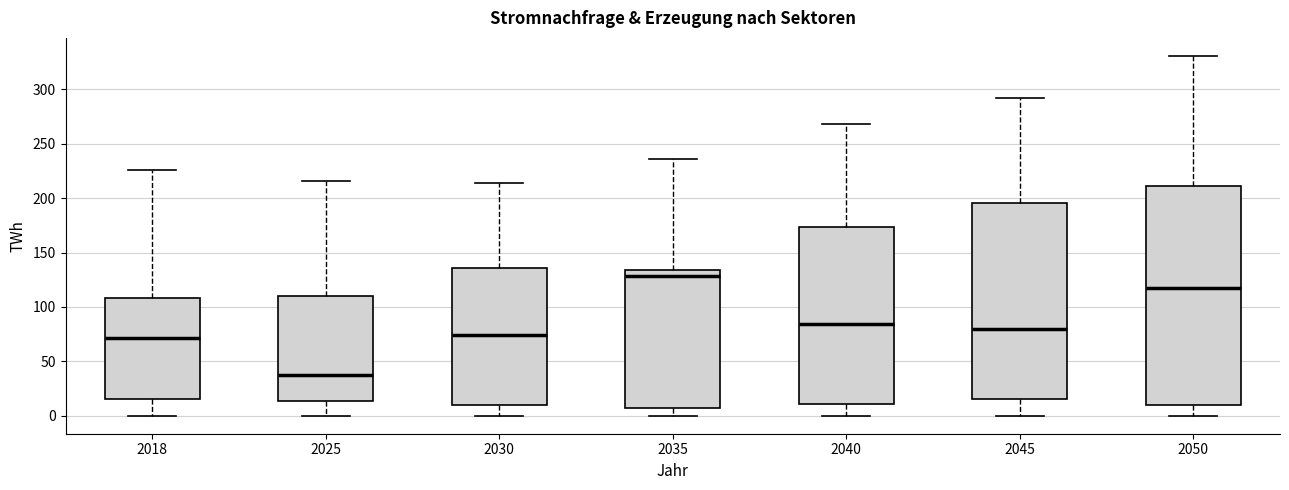

Reading left to right, read every box against the y-axis: the position of its median line, the range the box covers, and the ends of its whiskers. The values are not printed on the chart, so give them approximately, as read against the axis.

2018: median 70, box 15 to 110, whiskers 0 to 225
2025: median 35, box 15 to 110, whiskers 0 to 215
2030: median 75, box 10 to 135, whiskers 0 to 215
2035: median 130, box 5 to 135, whiskers 0 to 235
2040: median 85, box 10 to 175, whiskers 0 to 270
2045: median 80, box 15 to 195, whiskers 0 to 290
2050: median 115, box 10 to 210, whiskers 0 to 330